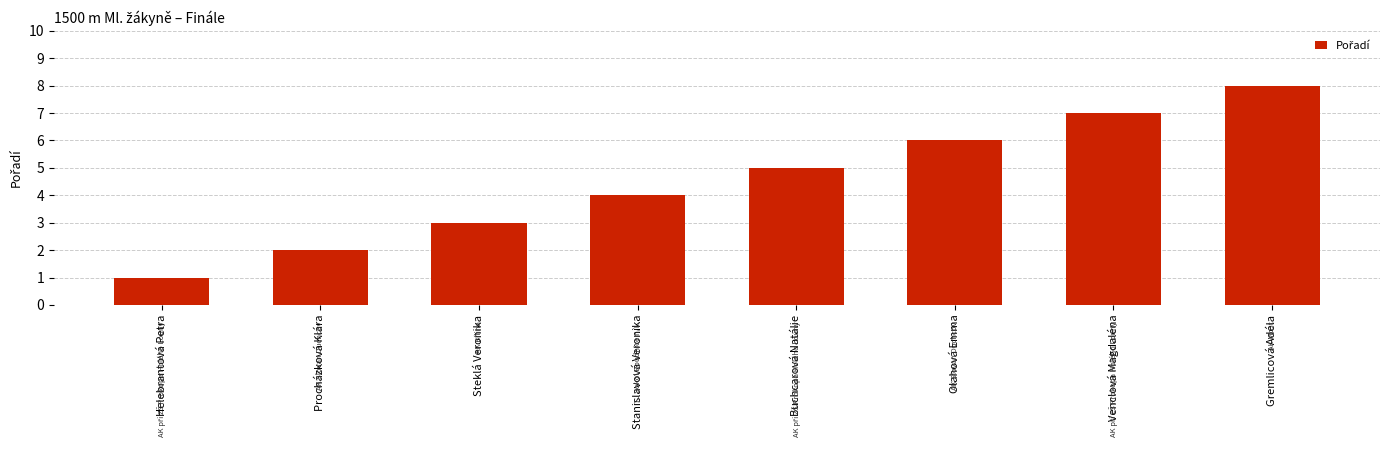

How many bars are there in total?

8